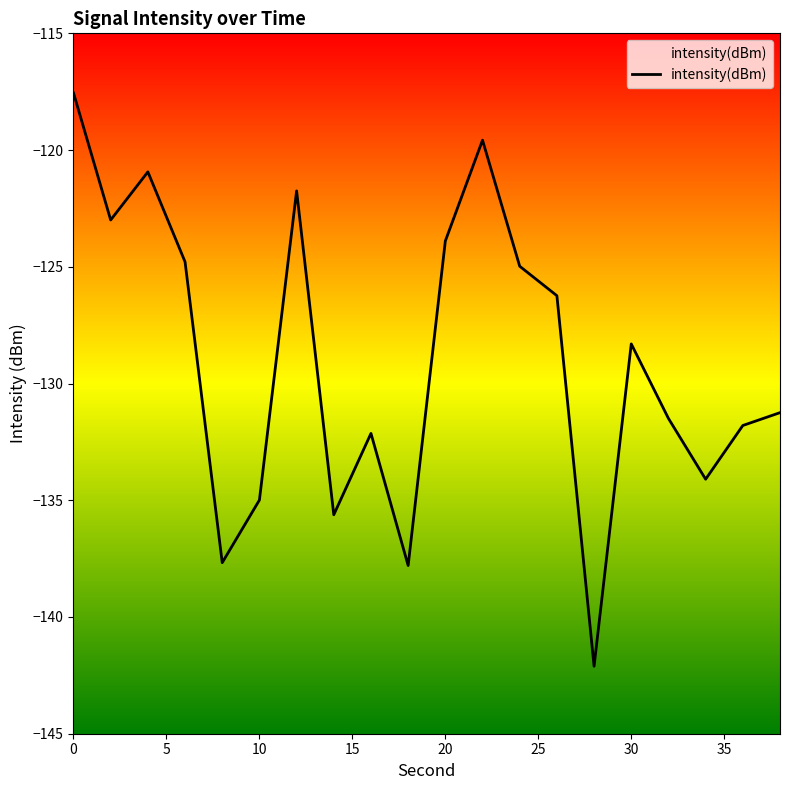

What is the change in value from 4 to 6?

-3.9